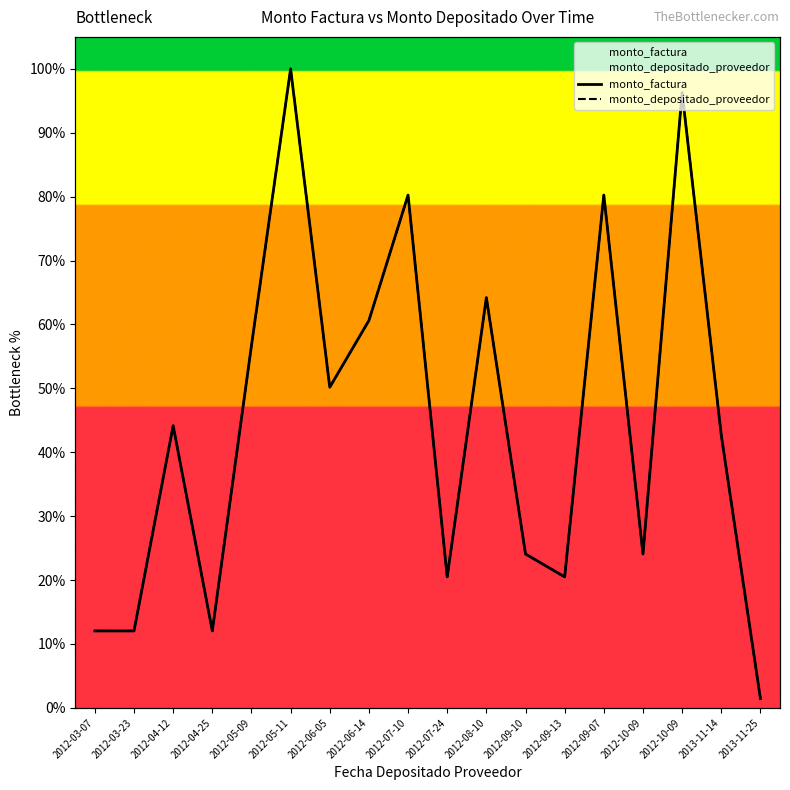

What is the label of the 14th point from the left?

2012-09-07